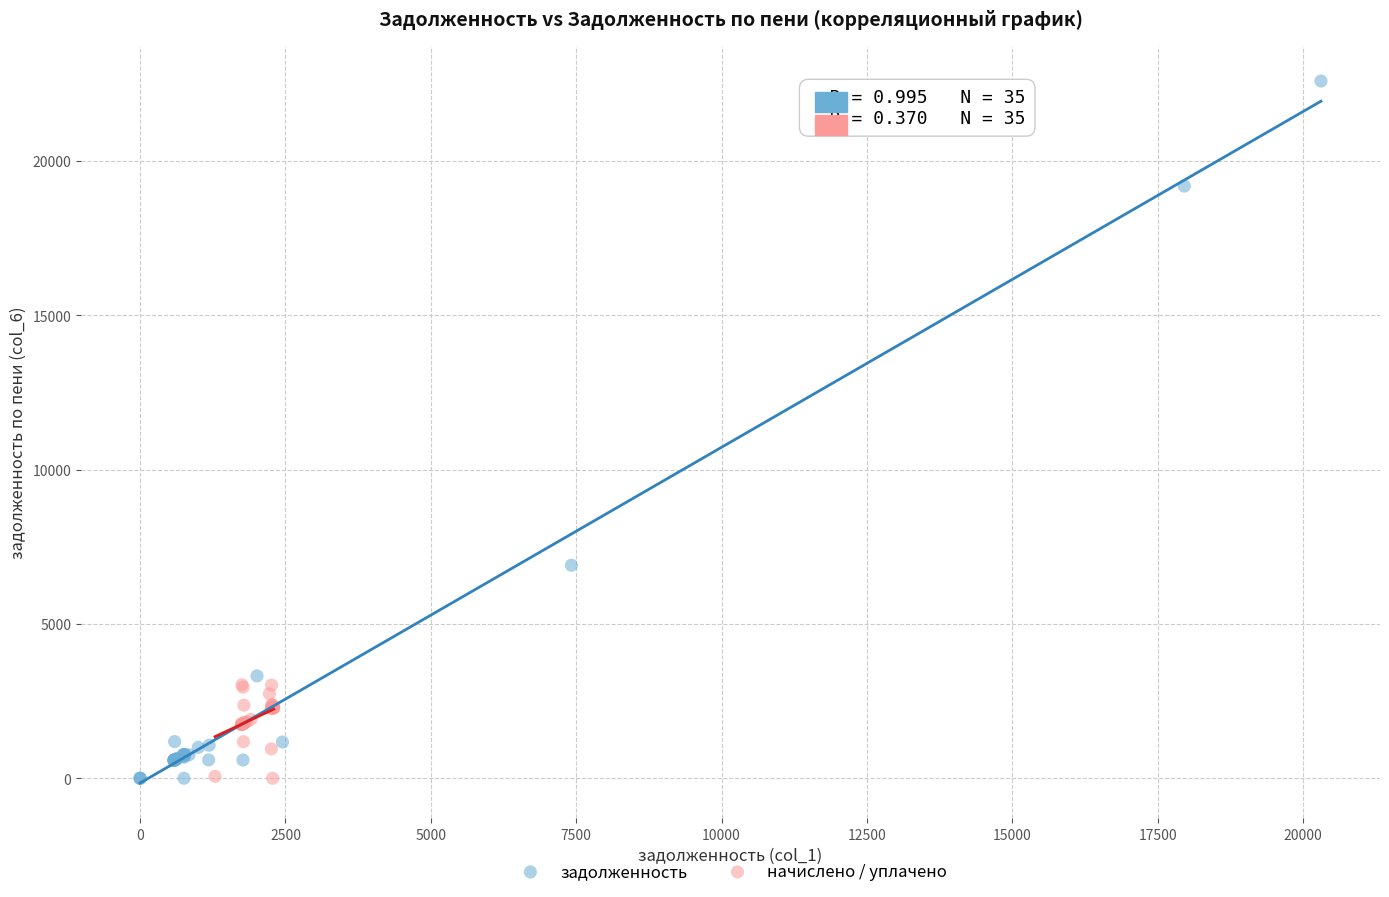

Which series reaches the maximum Y coordinate?

задолженность